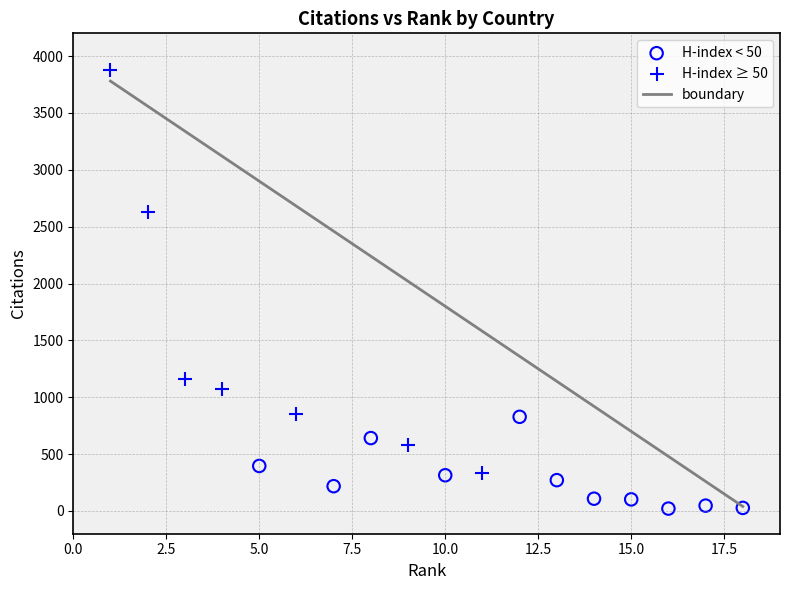

Which series reaches the minimum Y coordinate?

H-index < 50